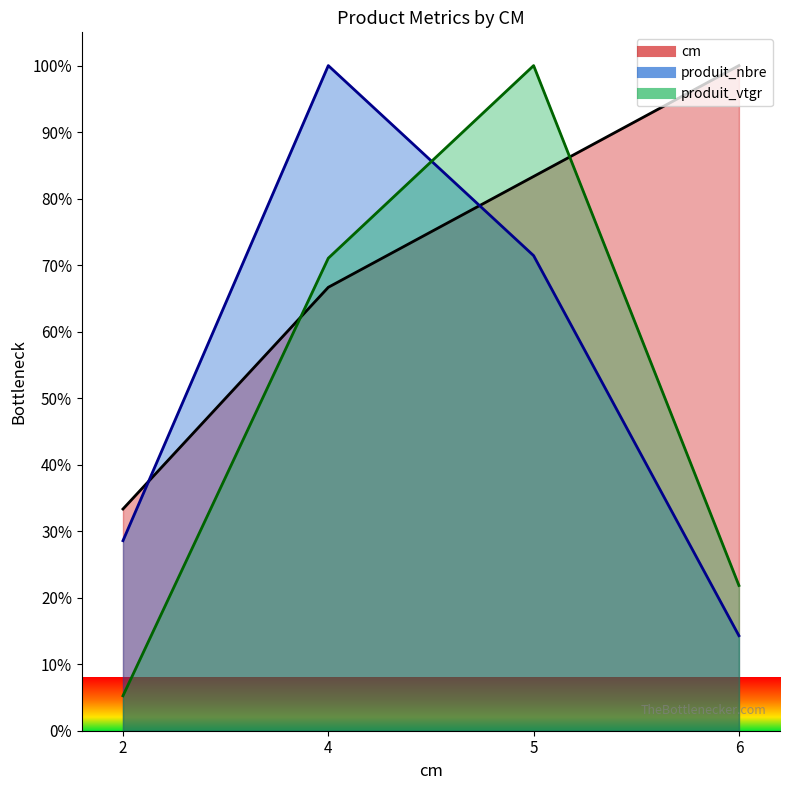

Which label corresponds to the smallest value in the chart?

2